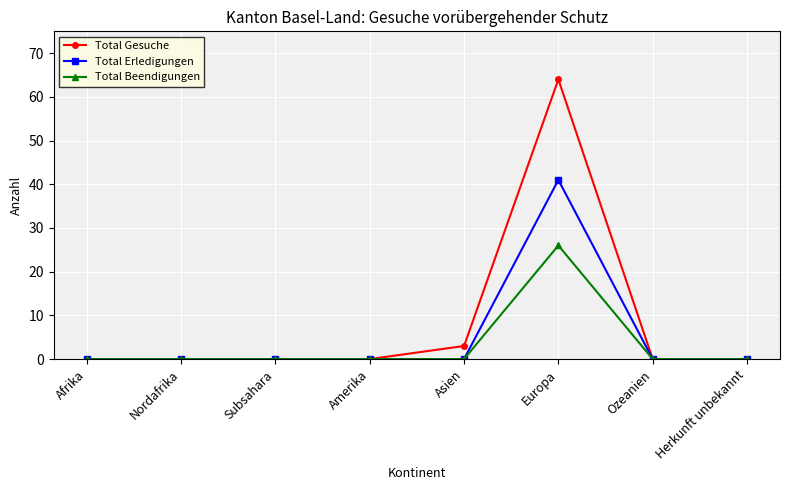

At Europa, list the series in order from smallest to largest.

Total Beendigungen, Total Erledigungen, Total Gesuche